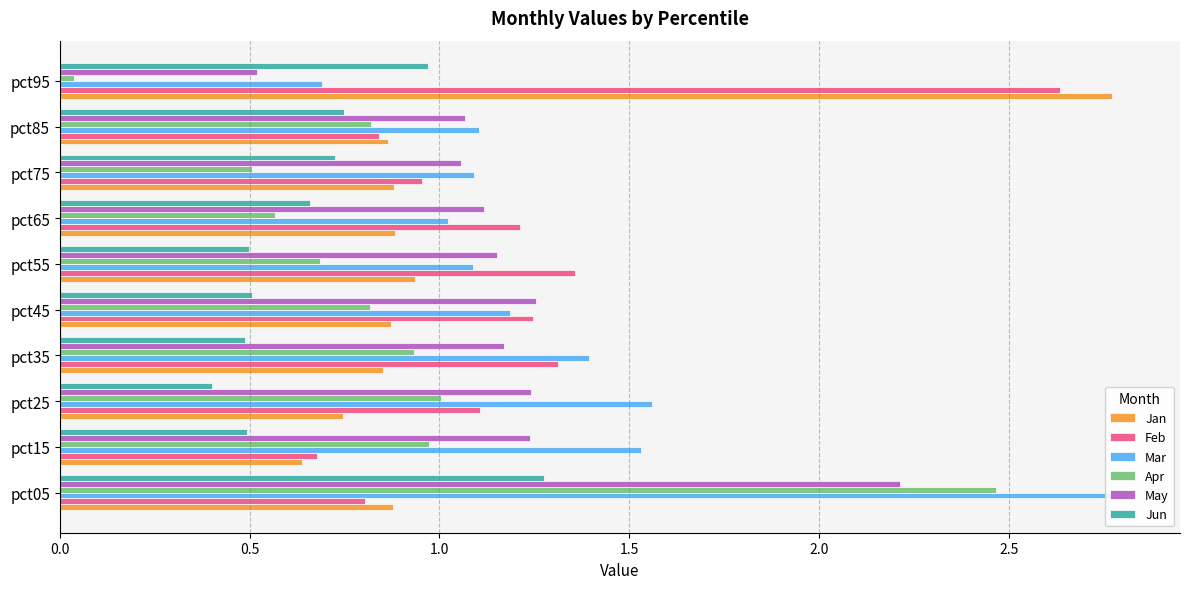

Between pct15 and pct55, which series saw the biggest shift?

Feb